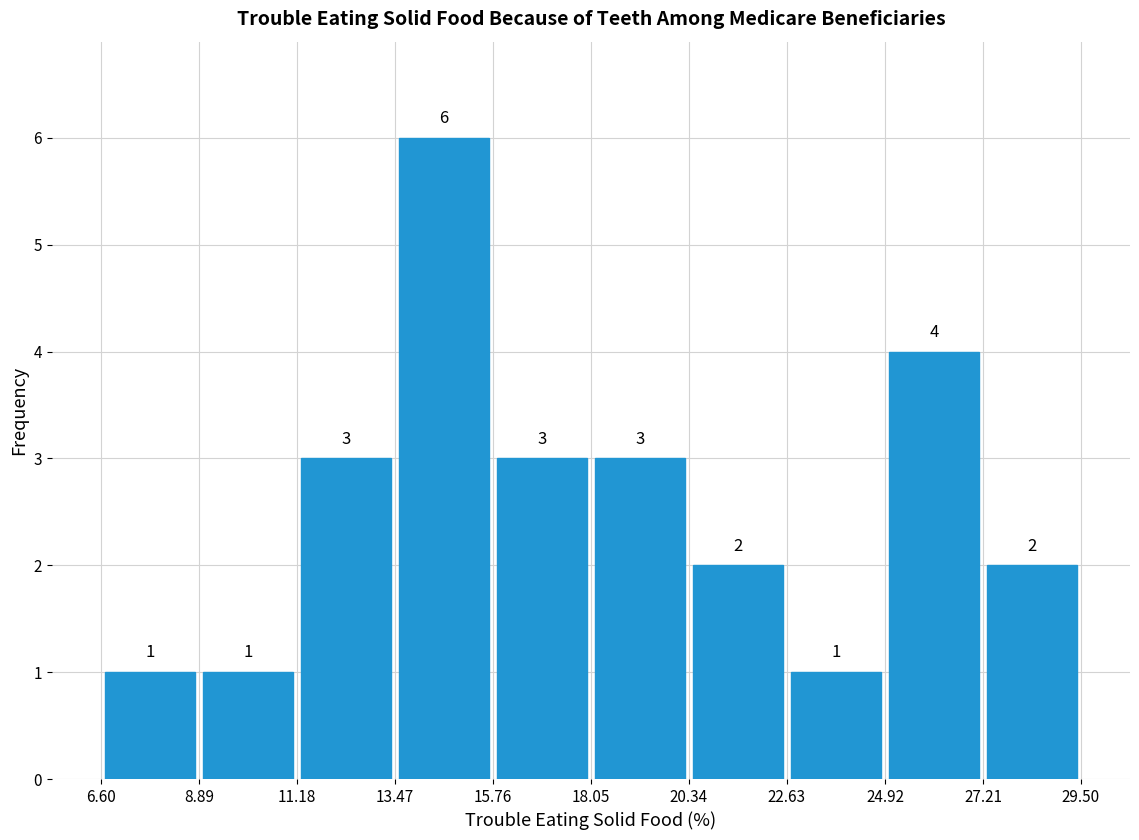

Reading left to right, transcribe this chart: for each bar, give the range it covers on the x-axis and its height.

6.60 to 8.89: 1
8.89 to 11.18: 1
11.18 to 13.47: 3
13.47 to 15.76: 6
15.76 to 18.05: 3
18.05 to 20.34: 3
20.34 to 22.63: 2
22.63 to 24.92: 1
24.92 to 27.21: 4
27.21 to 29.50: 2